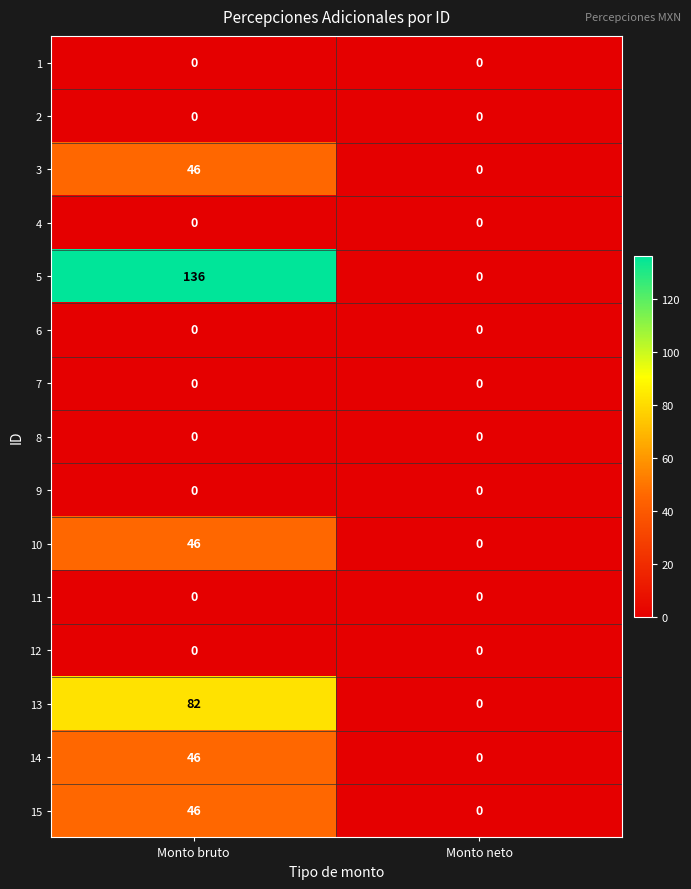

Is the value of 15 at Monto bruto greater than the value of 13 at Monto neto?

Yes